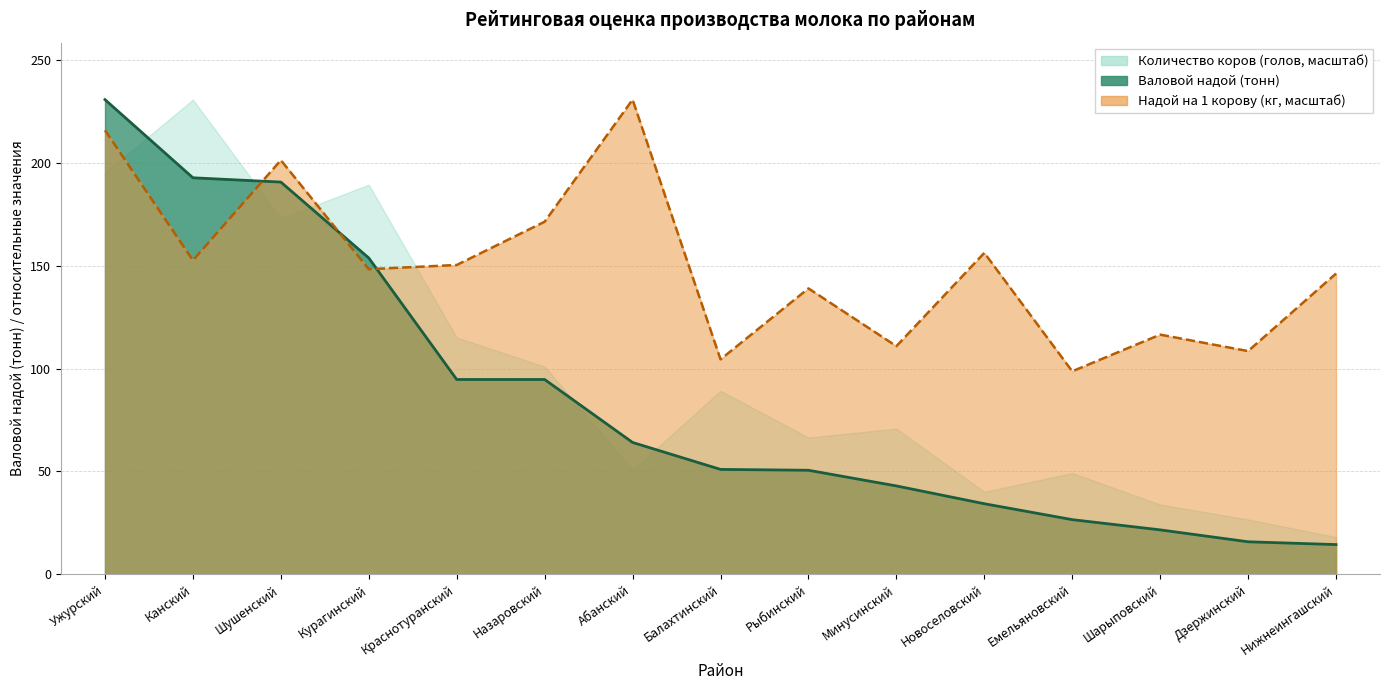

How many categories are shown in the chart?

15